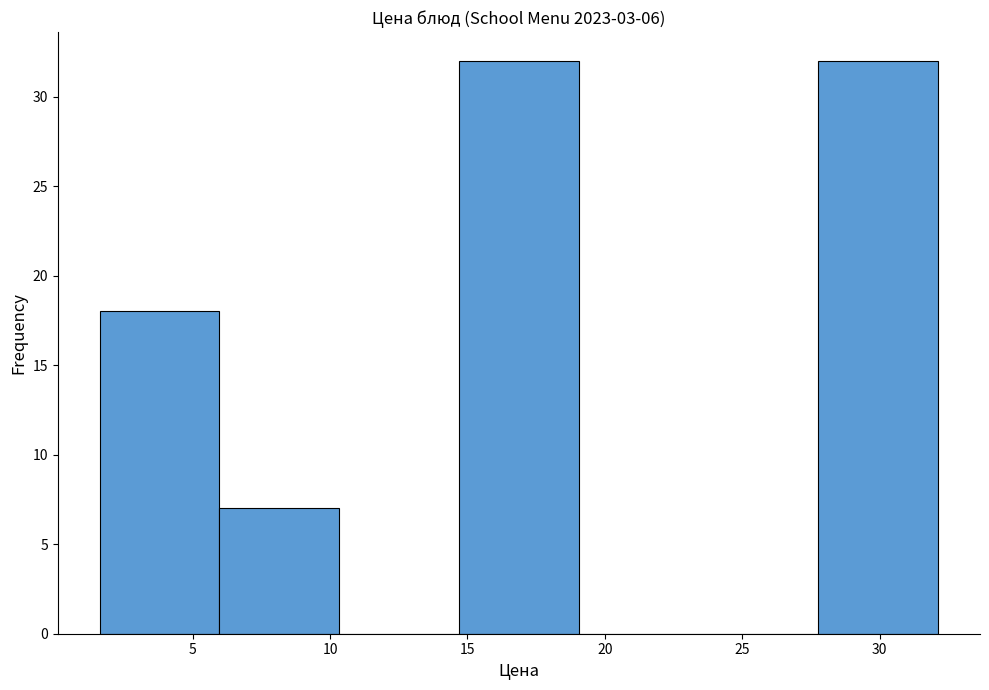

Reading left to right, list every bar in this chart as the range it spans on the x-axis followed by its height. Neither the bar edges nor the heights are printed on the chart, so give them approximately, as read against the axes.

1.5 to 6.0: 18
6.0 to 10.5: 7
10.5 to 14.5: 0
14.5 to 19.0: 32
19.0 to 23.5: 0
23.5 to 28.0: 0
28.0 to 32.0: 32